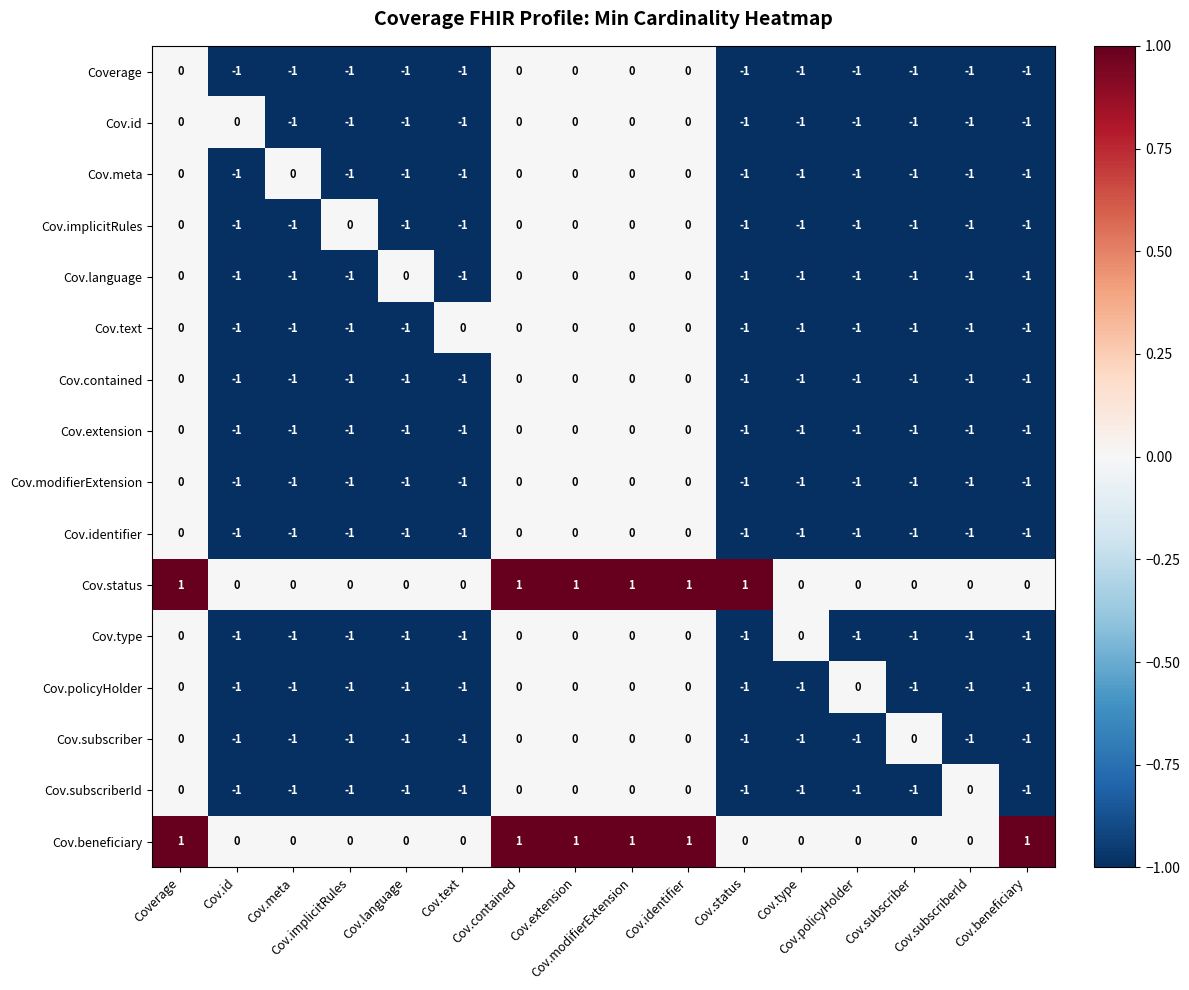

Count the number of data series in this chart.

16